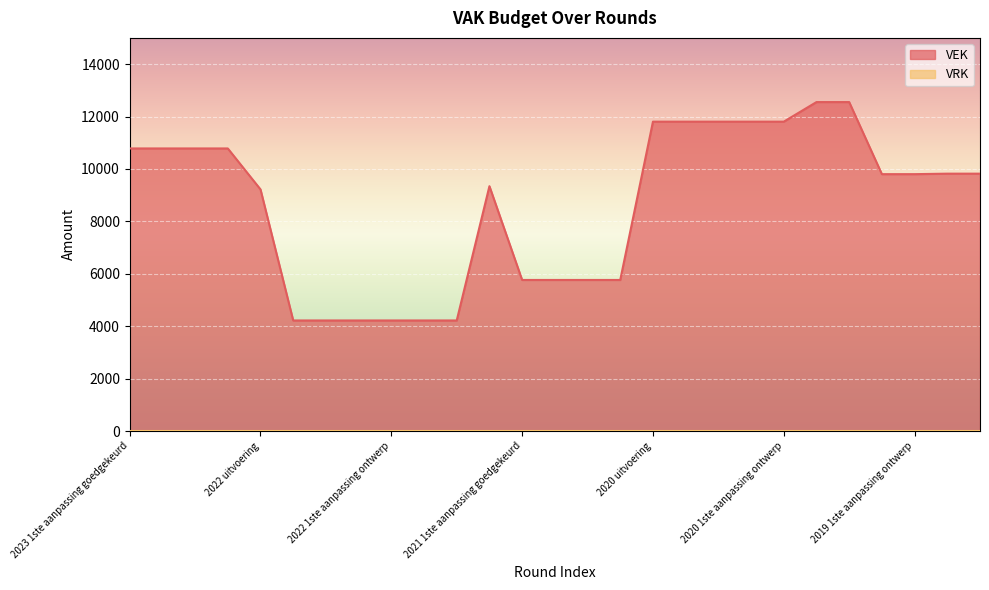

What is the change in value from 2023 1ste aanpassing ontwerp to 2019 1ste aanpassing ontwerp?

-981